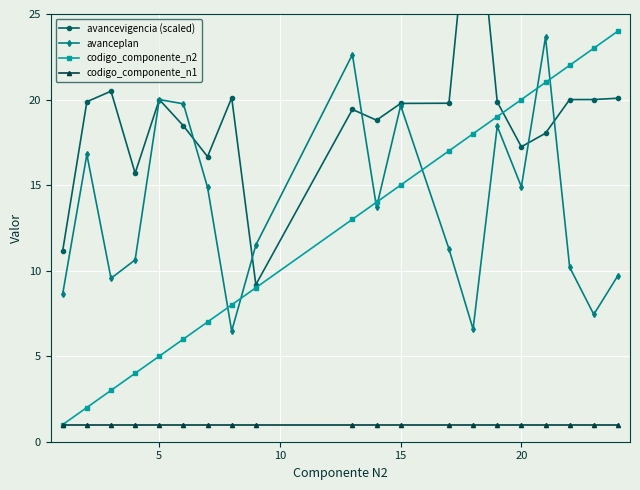

True or false: avanceplan has more than 1 points higher than both neighbors.

True